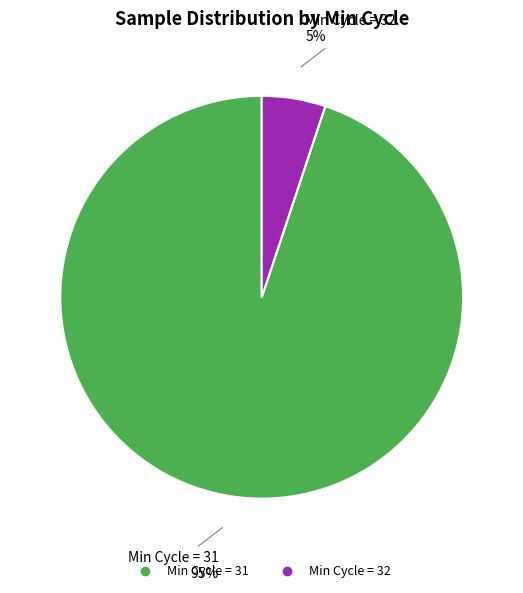

To the nearest percent, what is the difference between the largest and smallest slice percentages?

90%